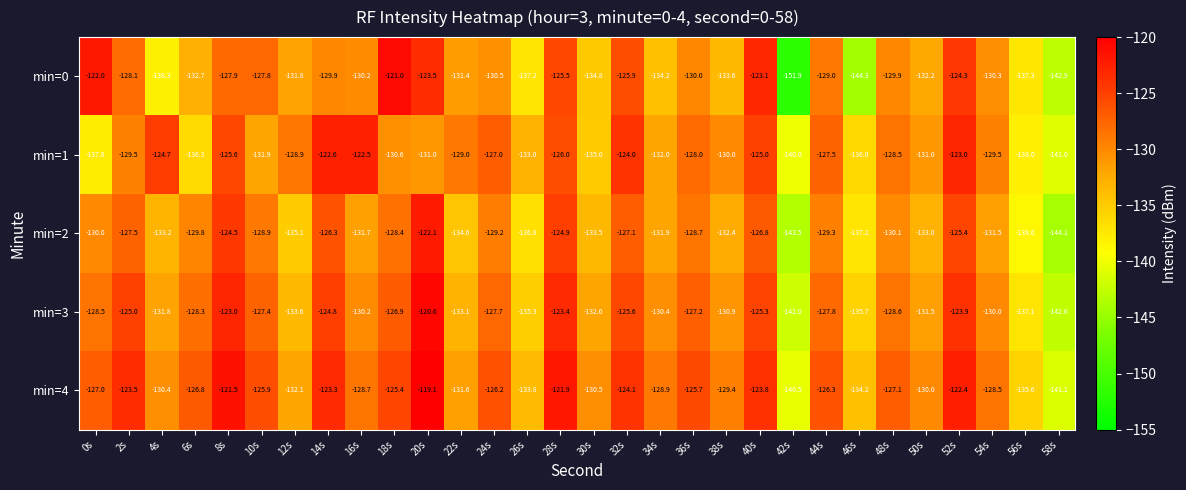

What is the total value across all series at 42s?

-717.9